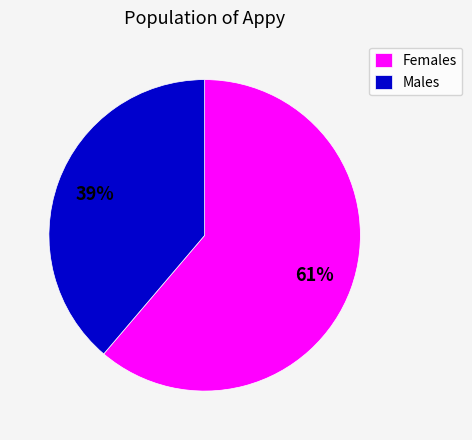

True or false: Females accounts for 54% of the total.

False